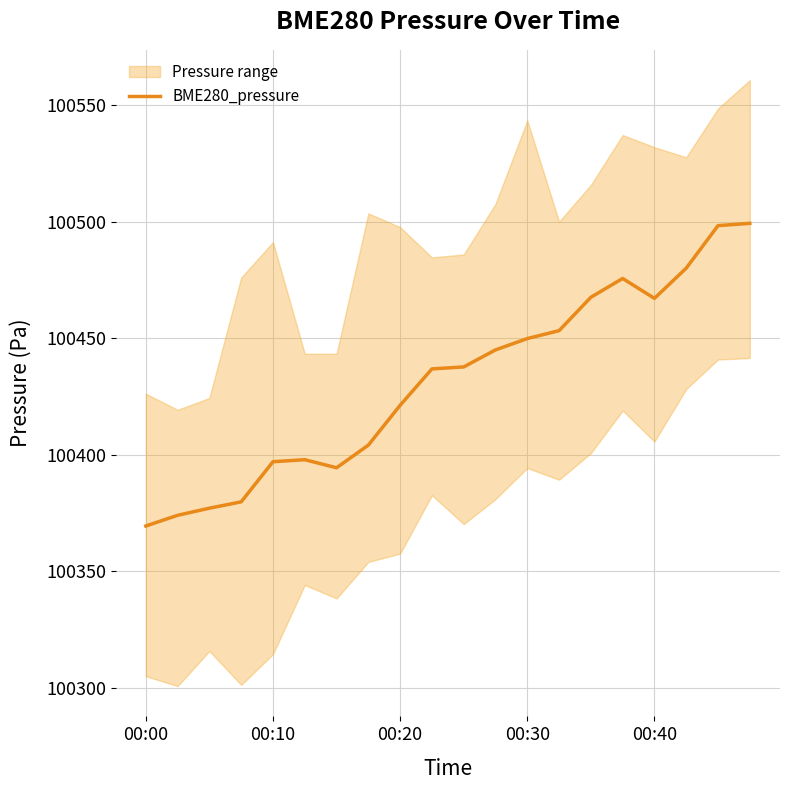

What position from the right is 9?

11